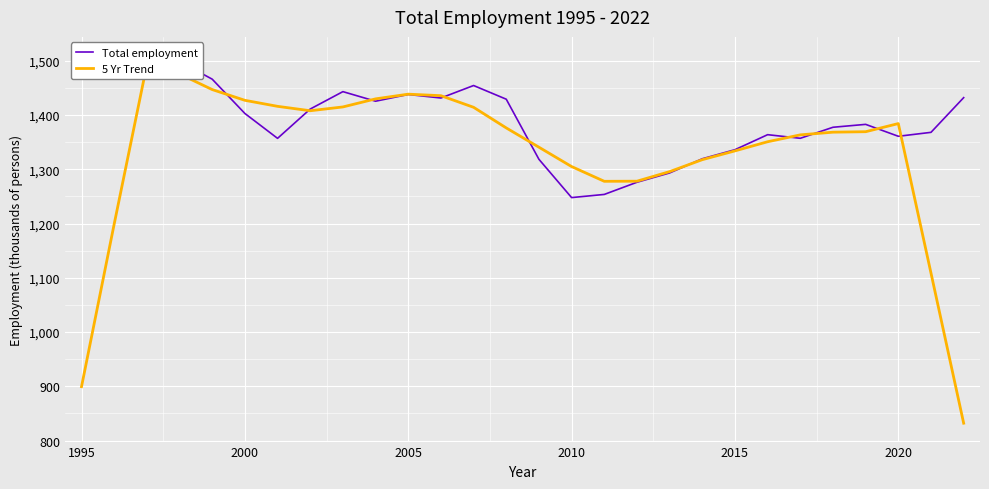

Which series has the largest total across all categories?

Total employment